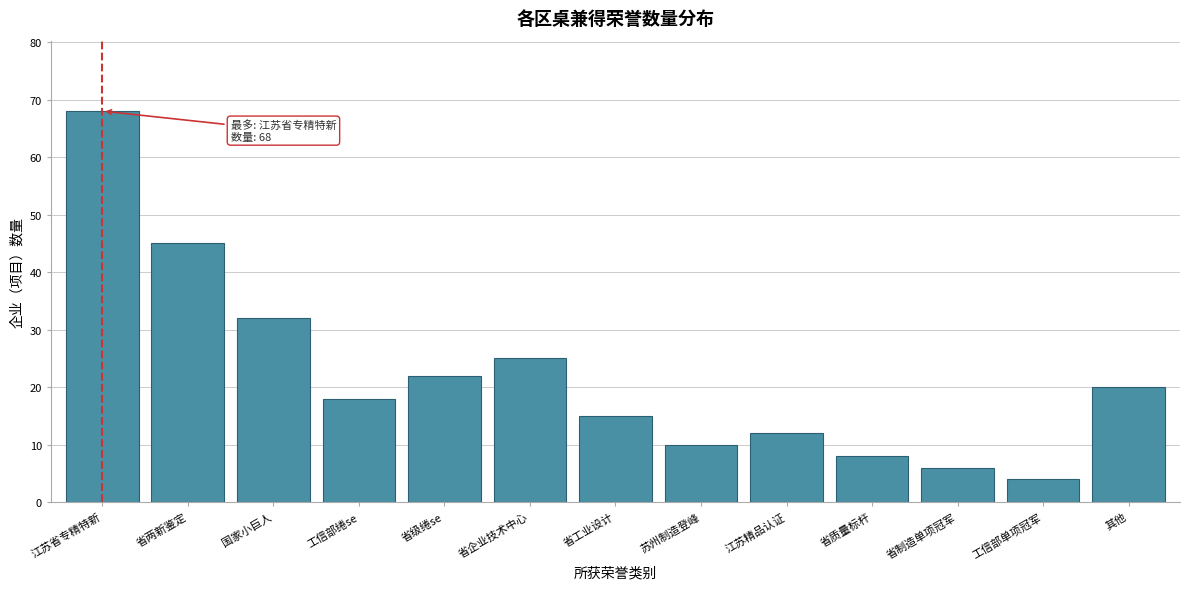

Reading left to right, list all the values displayed in this chart.

江苏省专精特新=68	省两新鉴定=45	国家小巨人=32	工信部绻se=18	省级绻se=22	省企业技术中心=25	省工业设计=15	苏州制造登峰=10	江苏精品认证=12	省质量标杆=8	省制造单项冠军=6	工信部单项冠军=4	其他=20